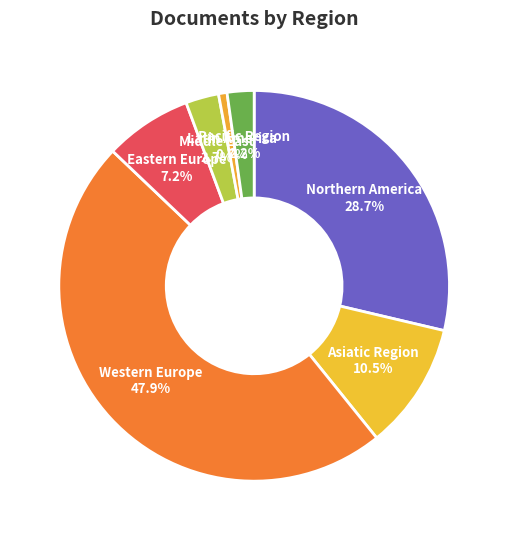

Does Northern America represent more than half of the total?

No